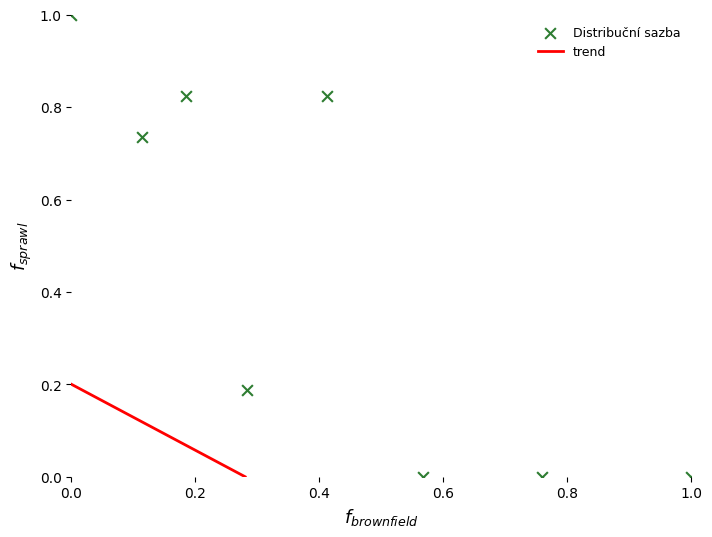

What is the range of X values (max minus min)?

1.0